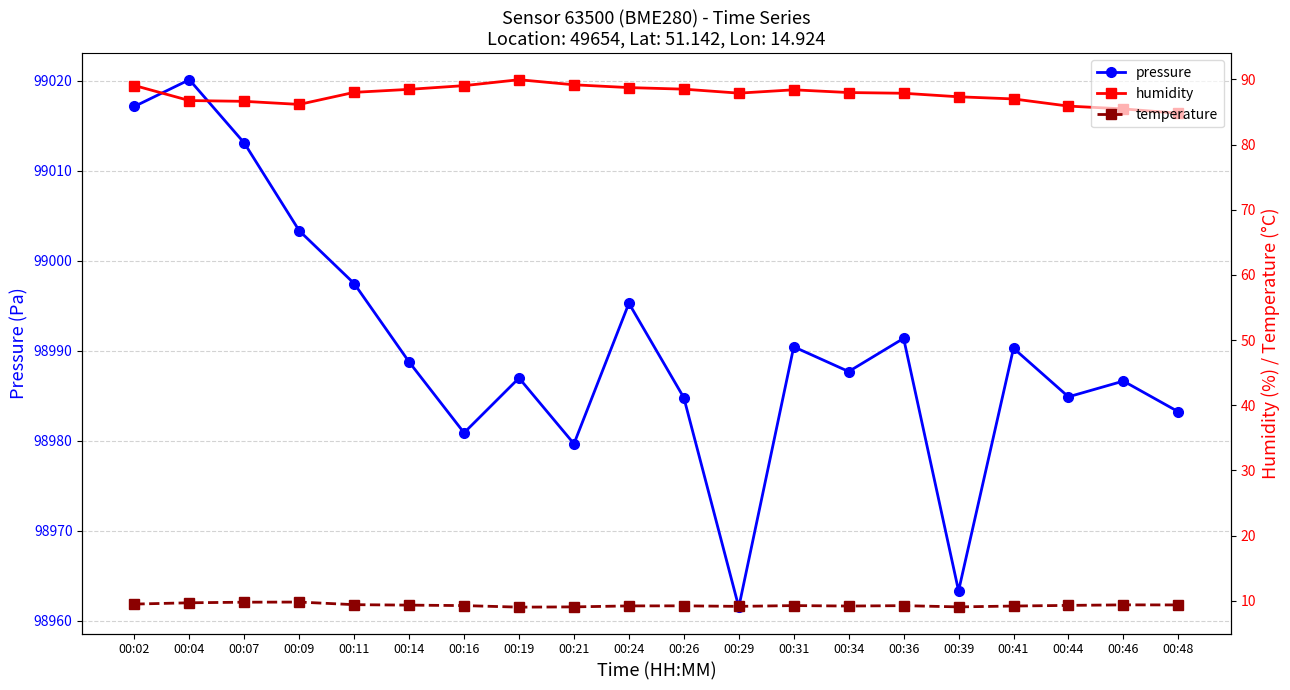

What is the value of the temperature point at the 11th from the left?

9.2